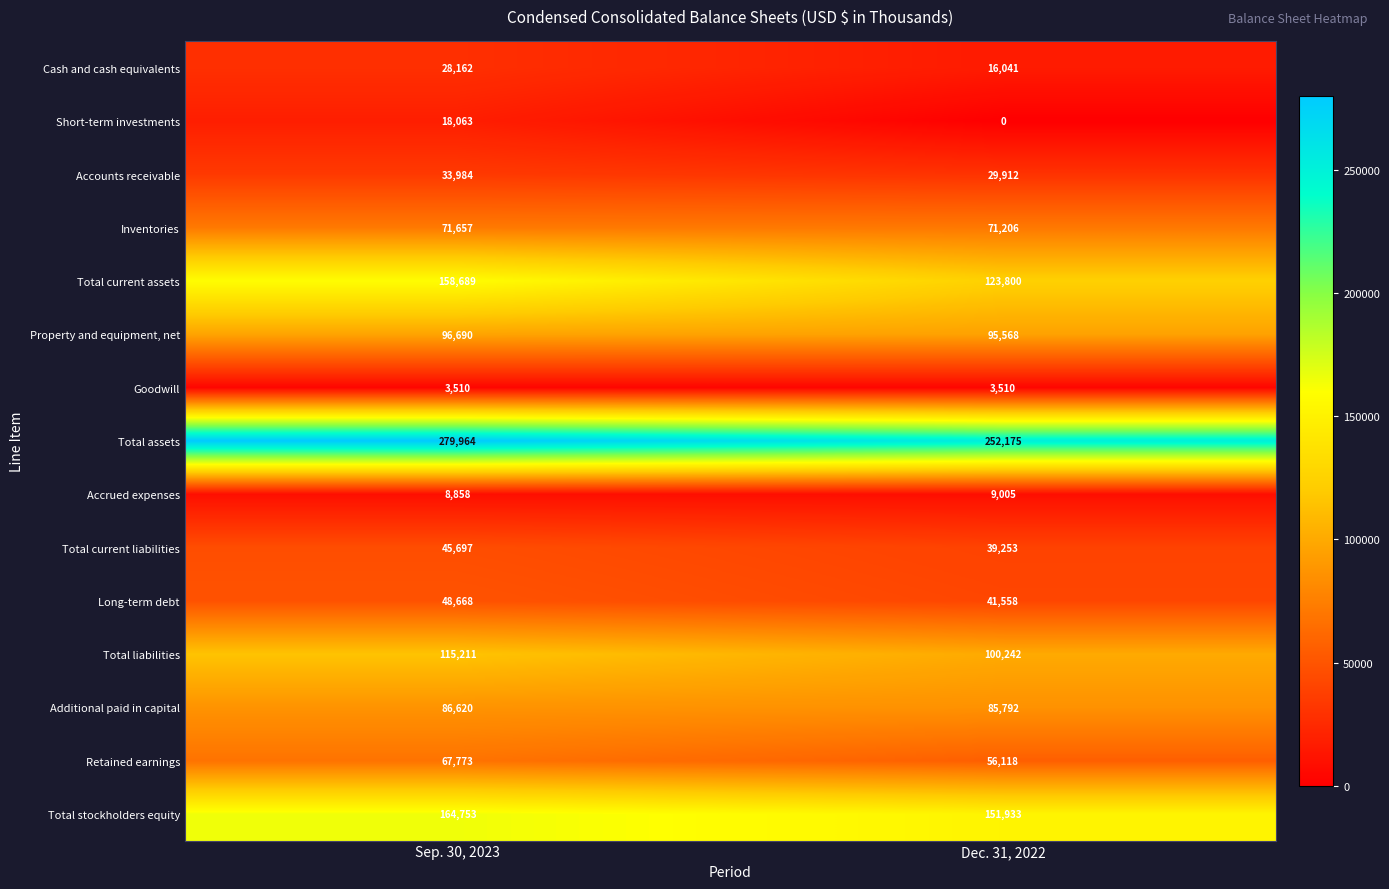

Rank the series by their maximum value, from lowest to highest.

Goodwill, Accrued expenses, Short-term investments, Cash and cash equivalents, Accounts receivable, Total current liabilities, Long-term debt, Retained earnings, Inventories, Additional paid in capital, Property and equipment, net, Total liabilities, Total current assets, Total stockholders equity, Total assets